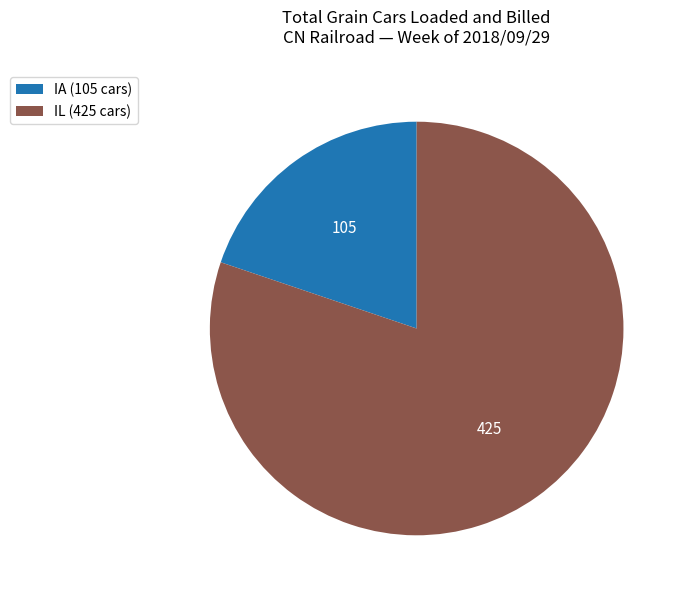

True or false: IL (425 cars) accounts for 91% of the total.

False